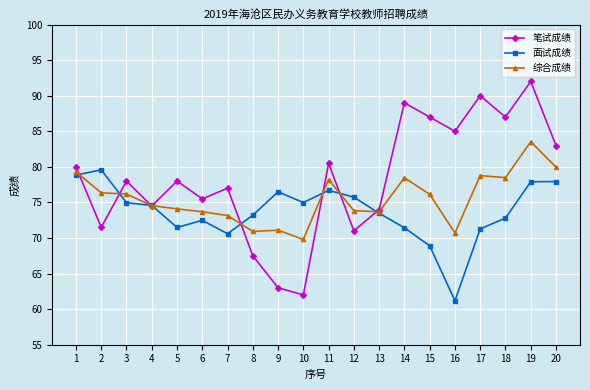

In 笔试成绩, how many points are higher than both neighbors (excluding endpoints)?

7